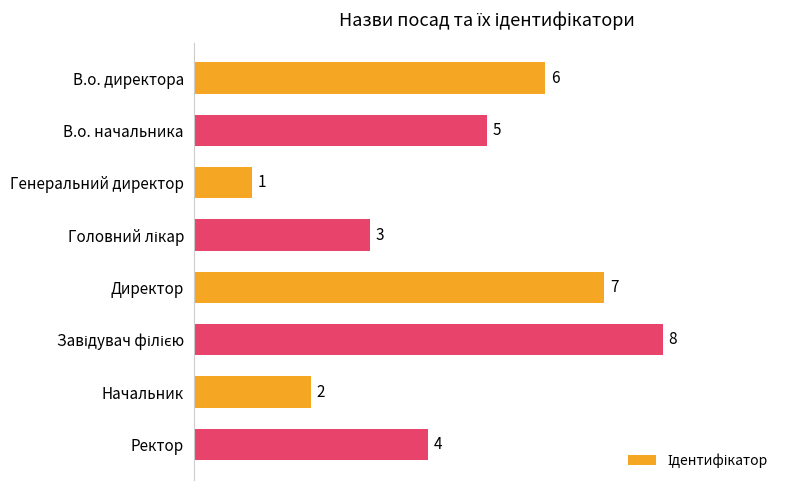

Approximately how many times larger is the value at Директор compared to Начальник?

3.5